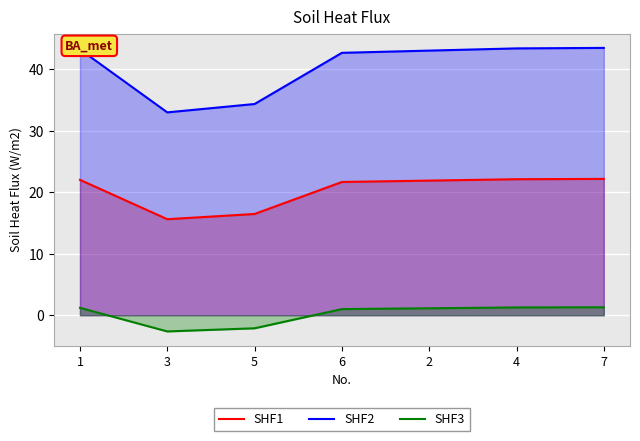

What is the sum of all SHF2 values?

283.0